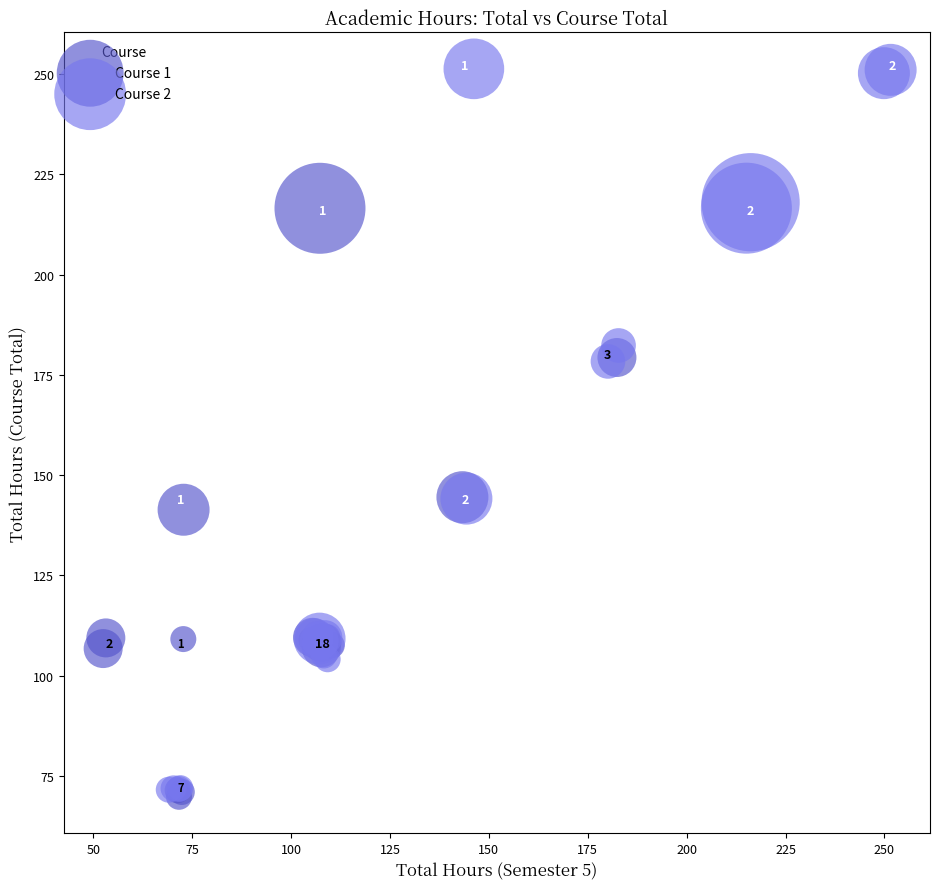

Which series has the widest spread of Y values?

Course 2